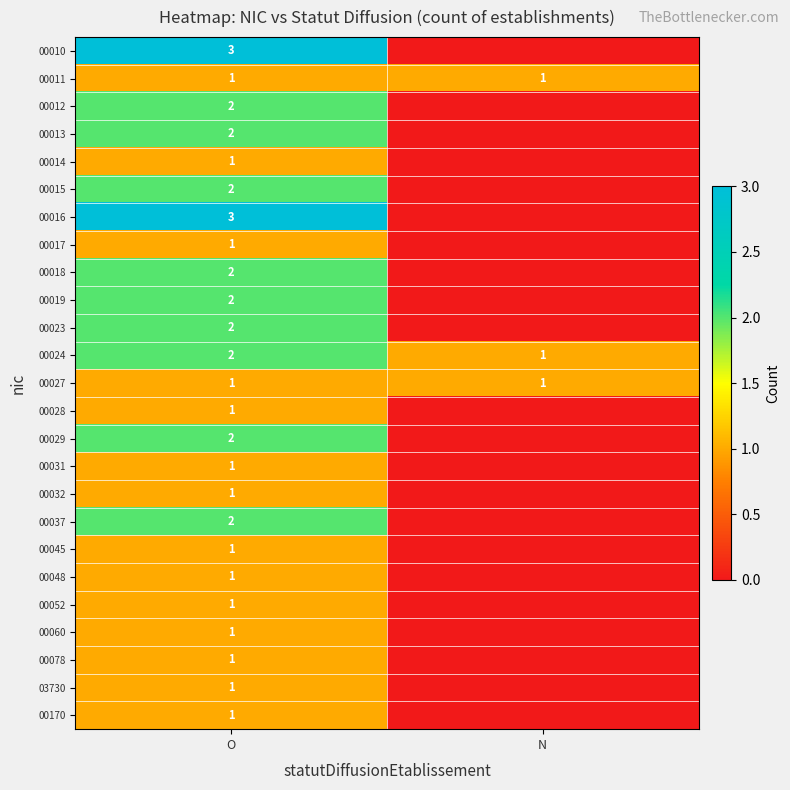

Where is 00024 nearest to the value 1?

N